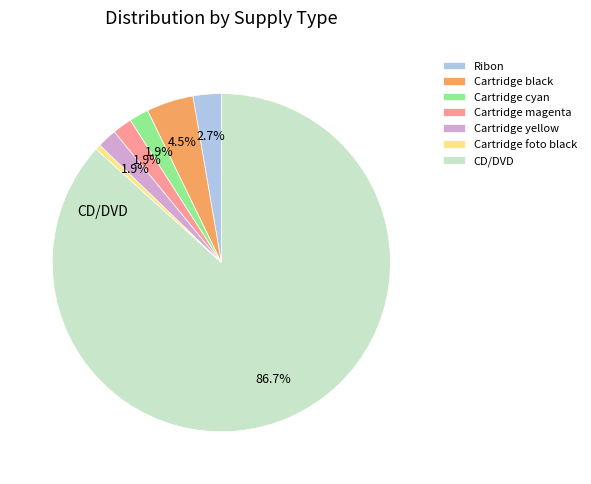

To the nearest percent, what is the difference between the CD/DVD and Cartridge foto black slice percentages?

86%